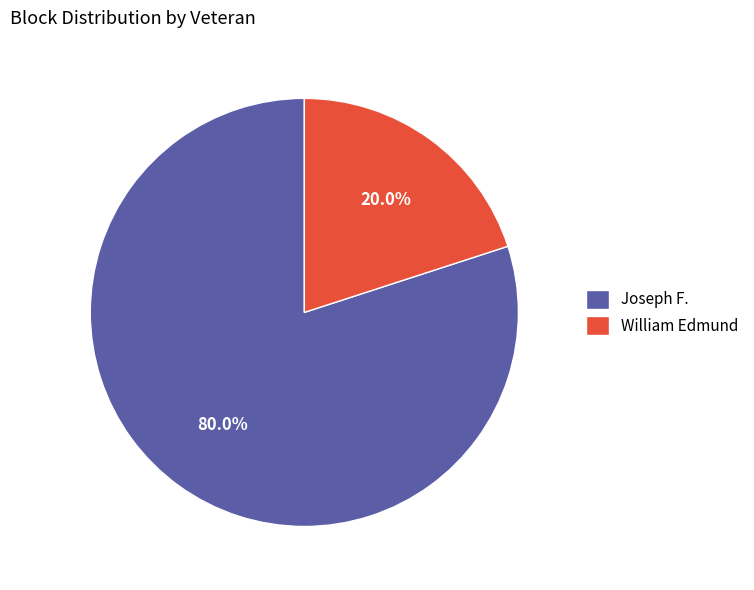

Rank the categories by value from highest to lowest.

Joseph F., William Edmund